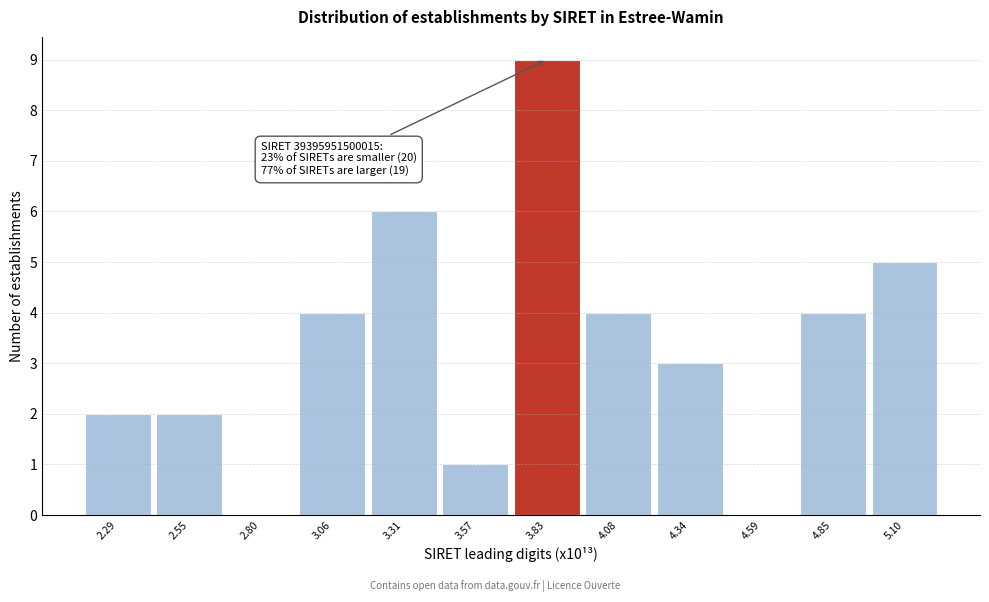

Reading left to right, list all the values displayed in this chart.

2.29=2	2.55=2	2.80=0	3.06=4	3.31=6	3.57=1	3.83=9	4.08=4	4.34=3	4.59=0	4.85=4	5.10=5